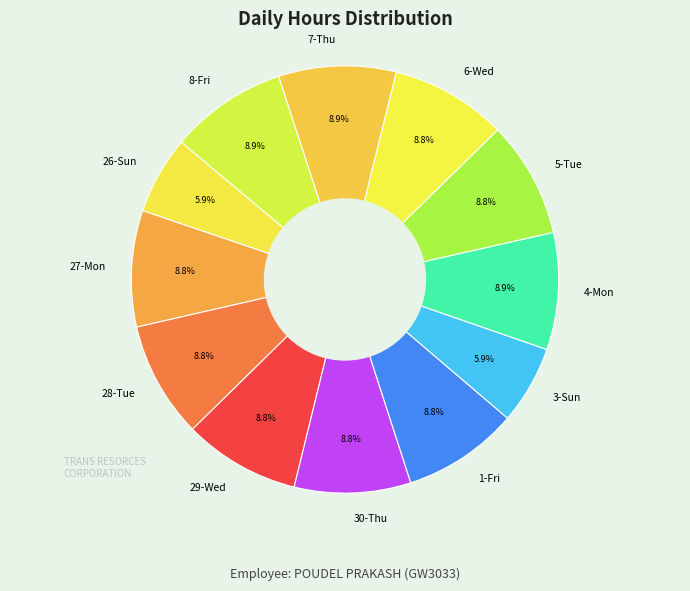

Combined, do 3-Sun and 28-Tue account for over 50%?

No